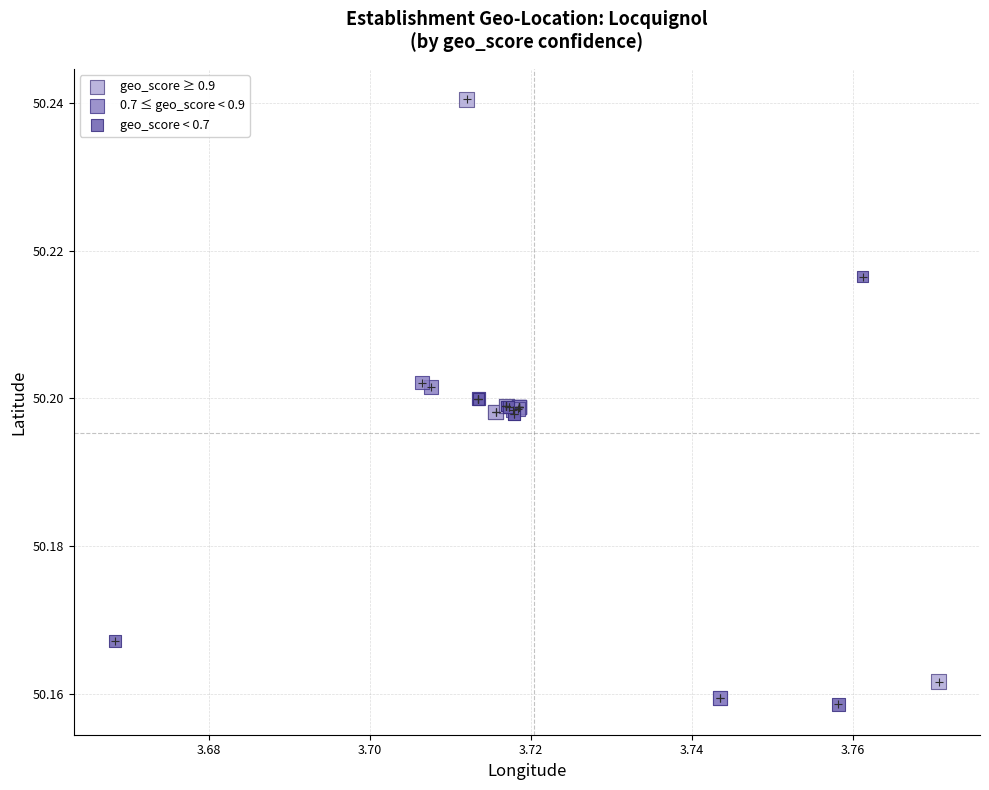

Which series has the largest Y range (max minus min)?

geo_score ≥ 0.9